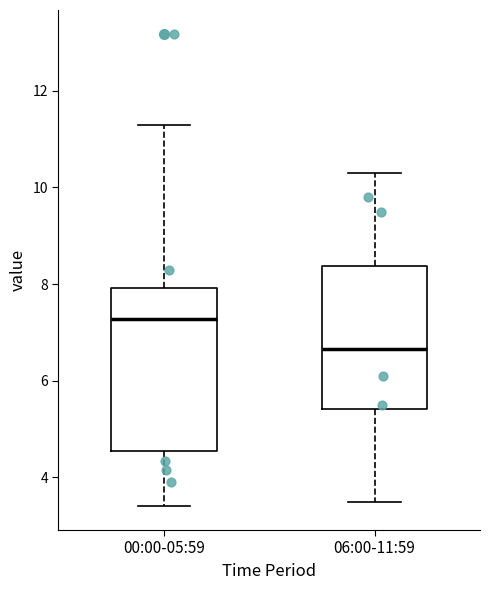

Reading left to right, transcribe this box plot: for each box, give where its median line is, the range the box spans, and where its two whiskers end, as read against the y-axis. The values are not printed on the chart, so give them approximately, as read against the axis.

00:00-05:59: median 7.2, box 4.6 to 8.0, whiskers 3.4 to 11.4
06:00-11:59: median 6.6, box 5.4 to 8.4, whiskers 3.6 to 10.4